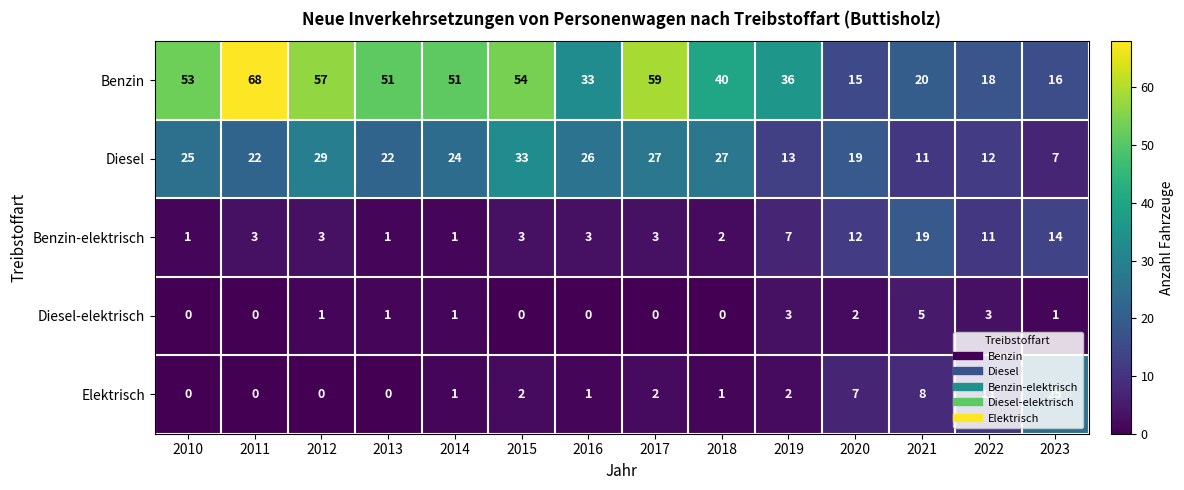

Is it true that Elektrisch equals -16 at 2010?

False